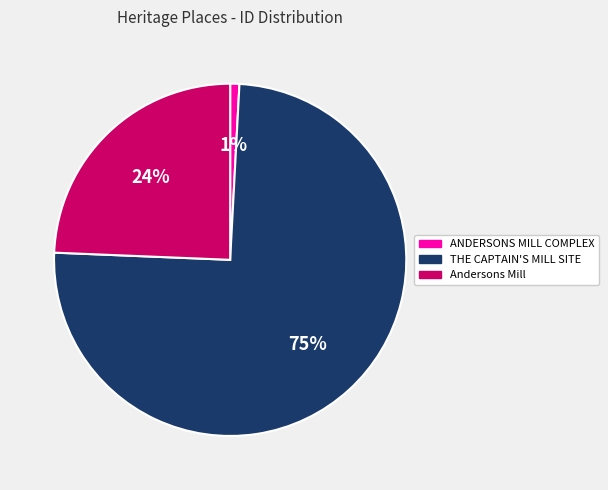

Is there any slice that represents more than half of the pie?

Yes